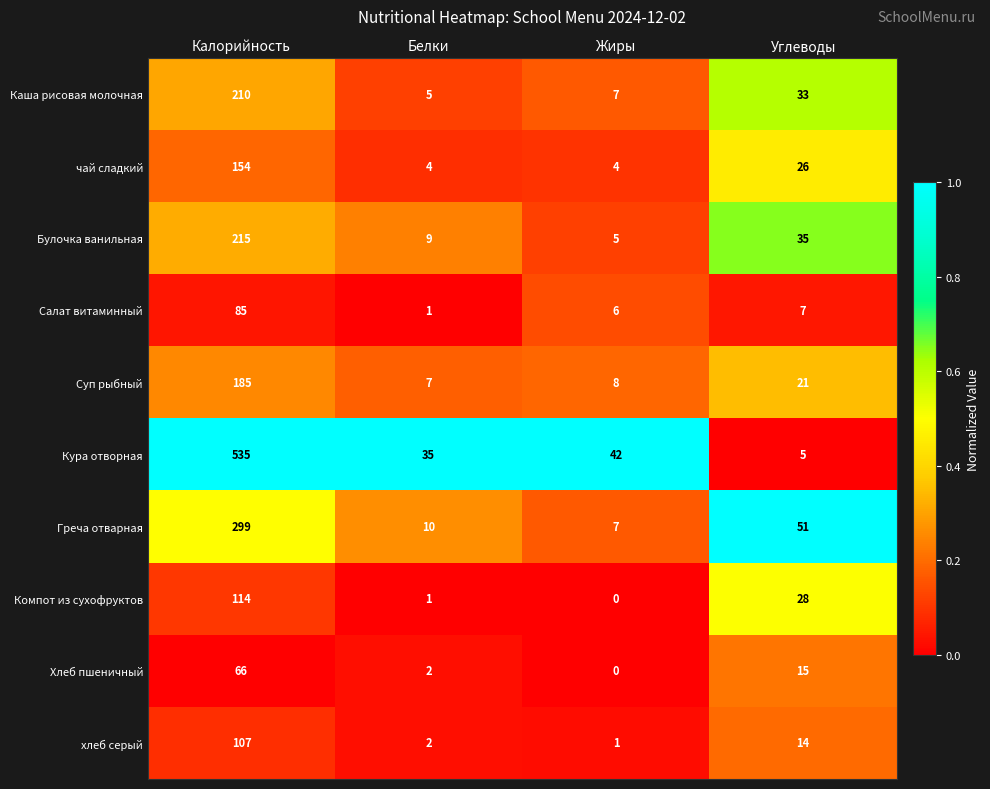

The value of хлеб серый at Калорийность is 107. True or false?

True